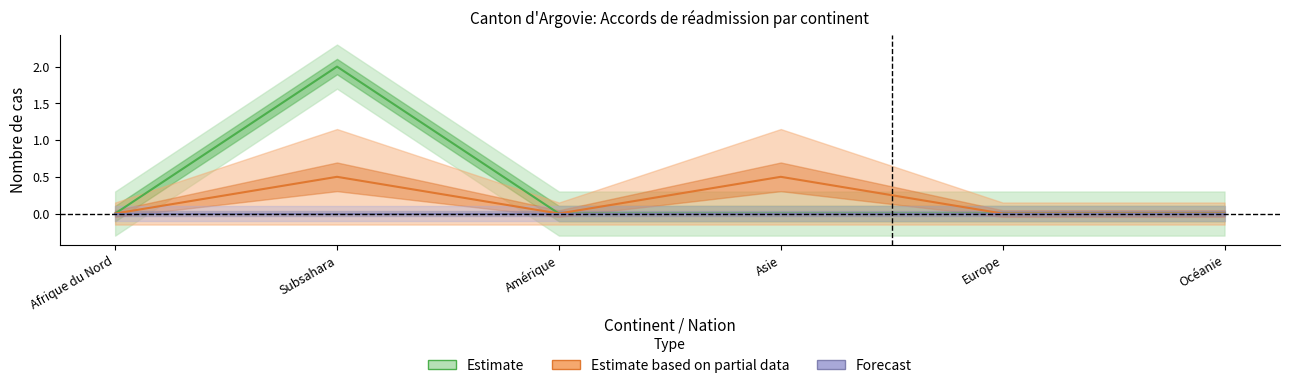

What is the greatest value displayed?

2